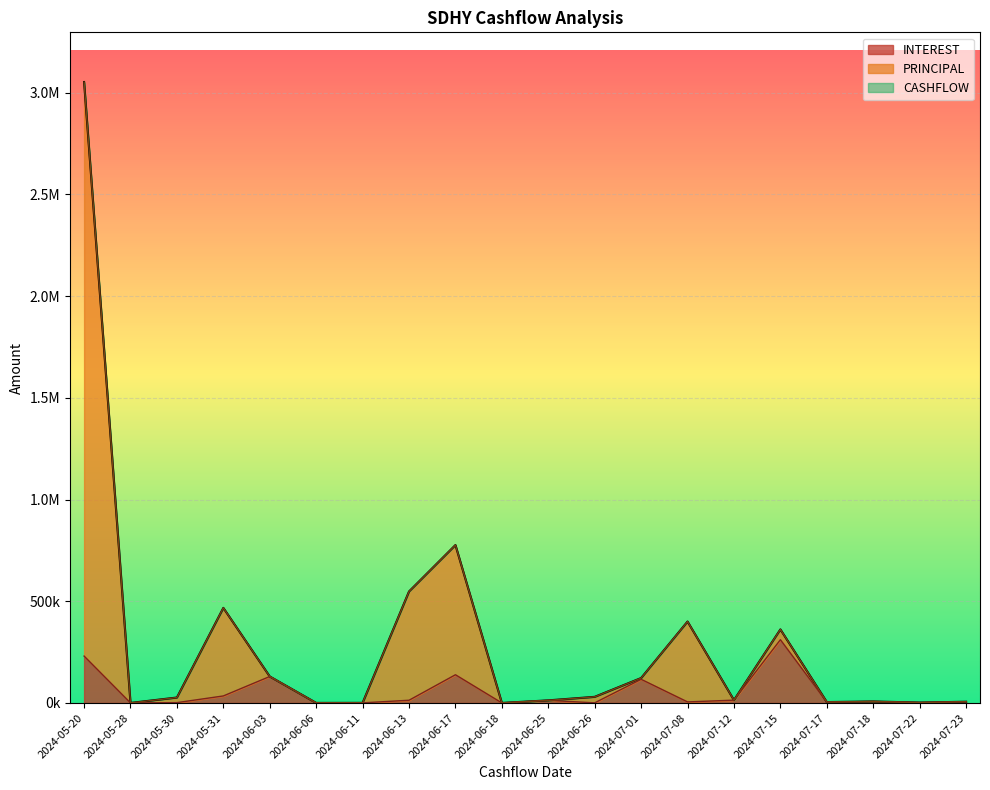

How many distinct data groups are displayed?

3